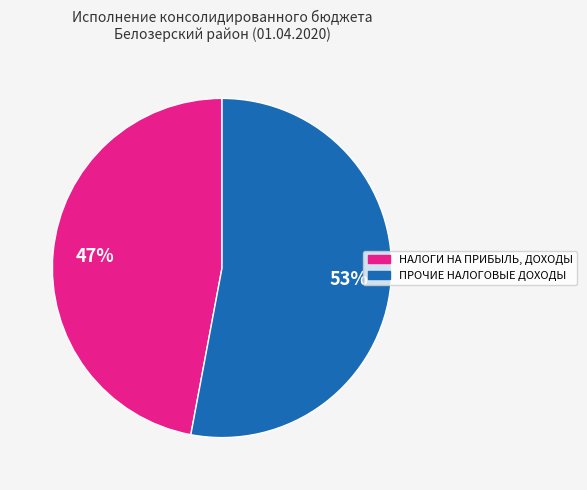

To the nearest percent, what is the average slice percentage?

50%